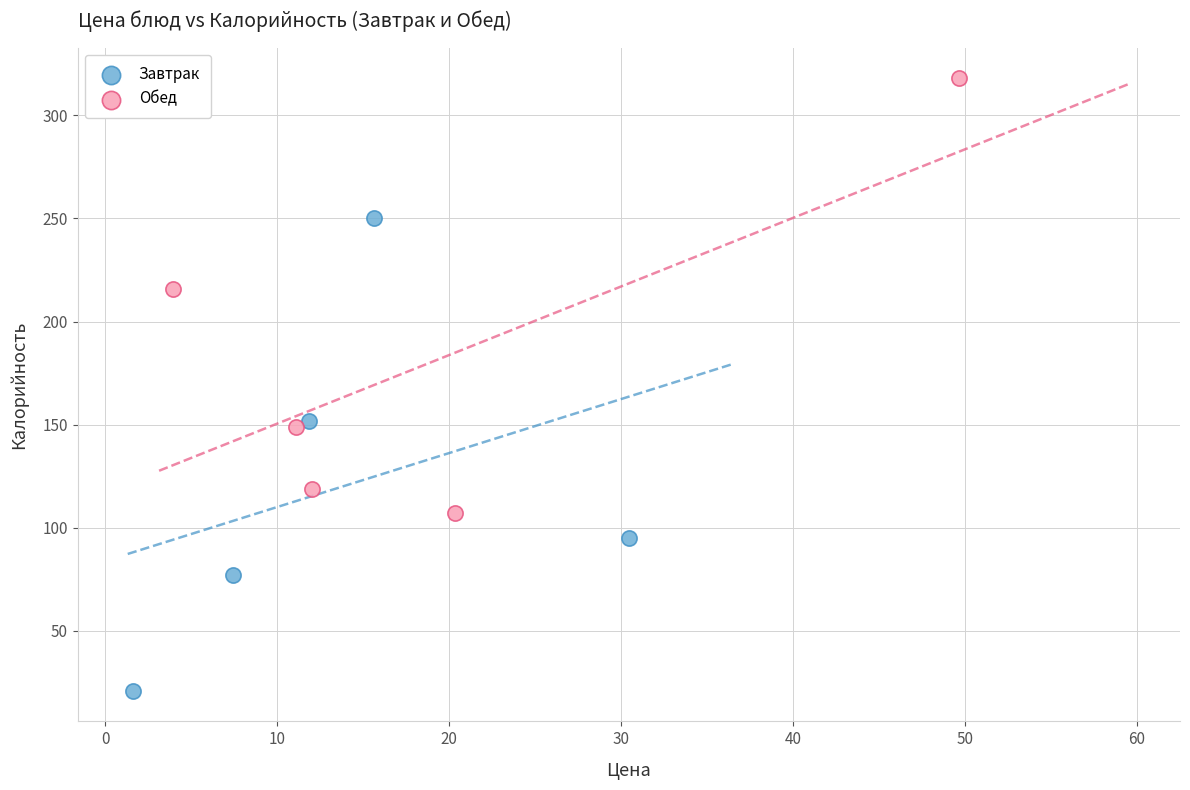

What are all the series names shown in the legend?

Завтрак, Обед